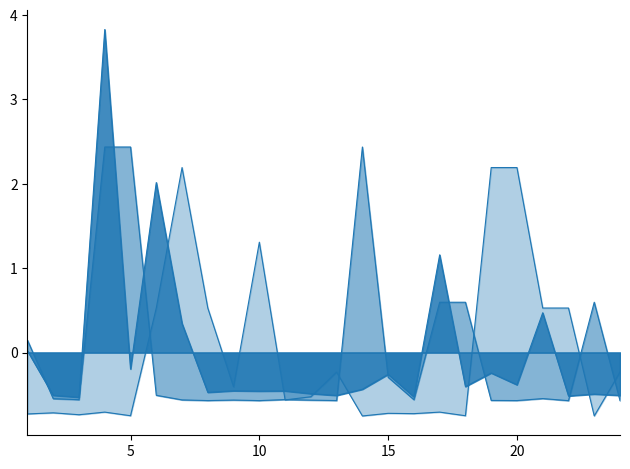

True or false: cantidad and precio_unitario_estimado cross at least once.

True